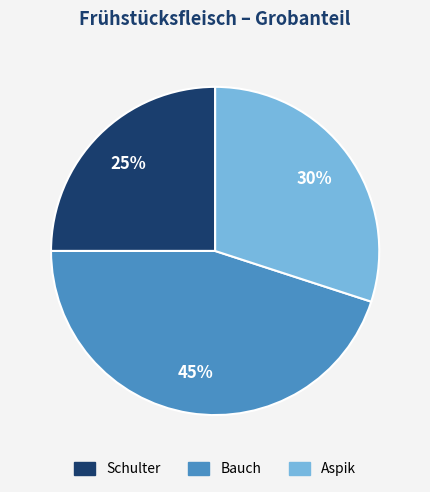

Is it true that Bauch is 34% of the pie?

False